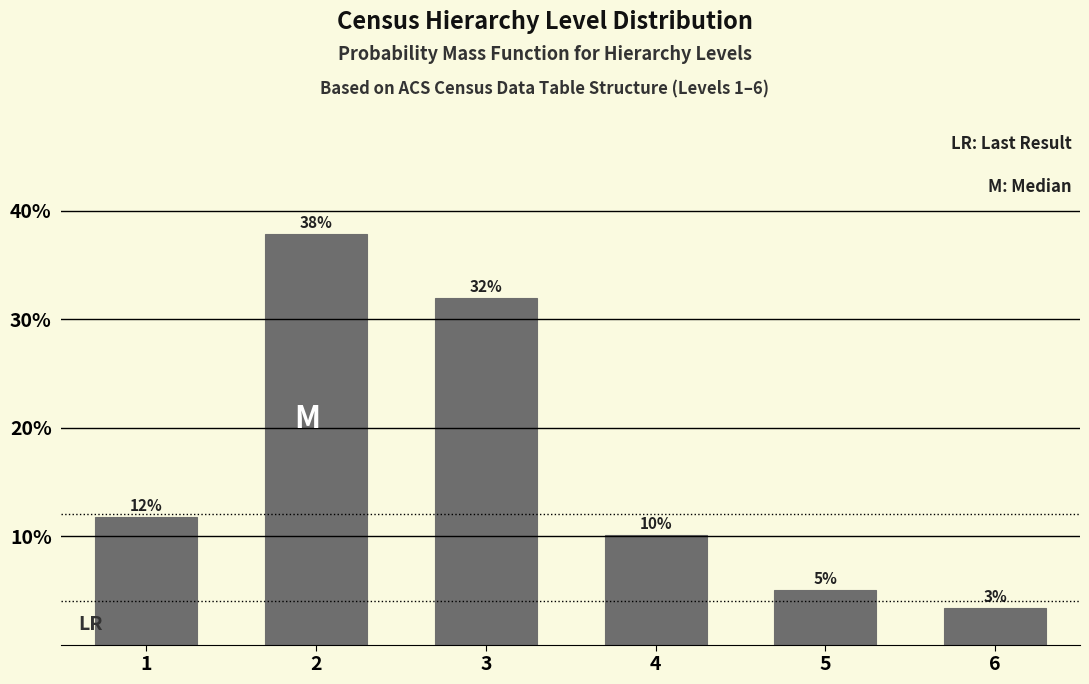

What is the approximate value at 3?

31.9